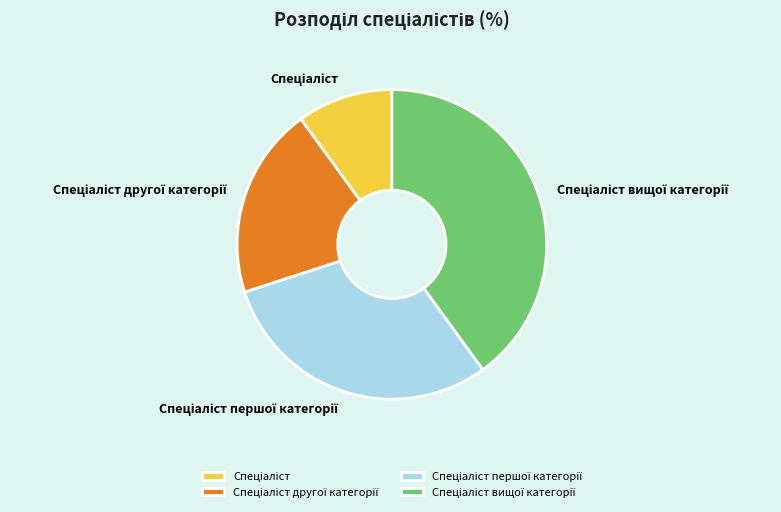

Is there a majority slice in this chart?

No